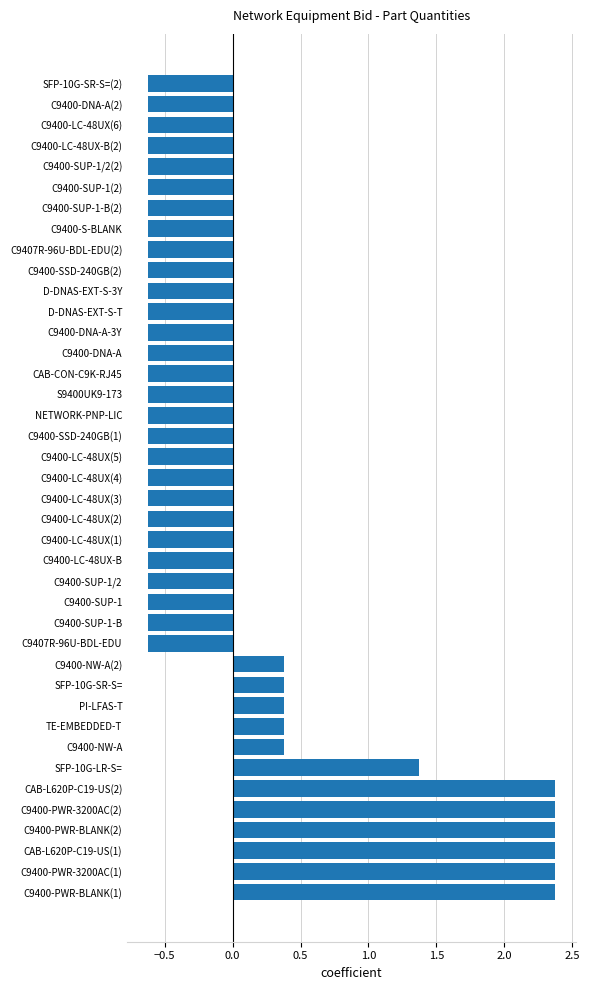

What is the difference between the maximum and minimum values?

3.0